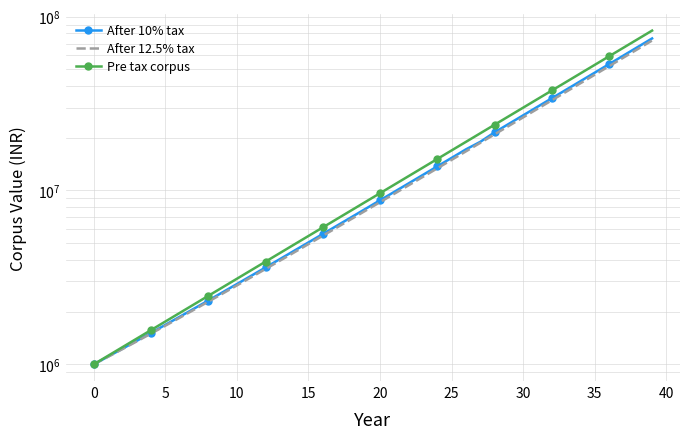

What is the difference between the Pre tax corpus values at 29 and 10?

25345002.5